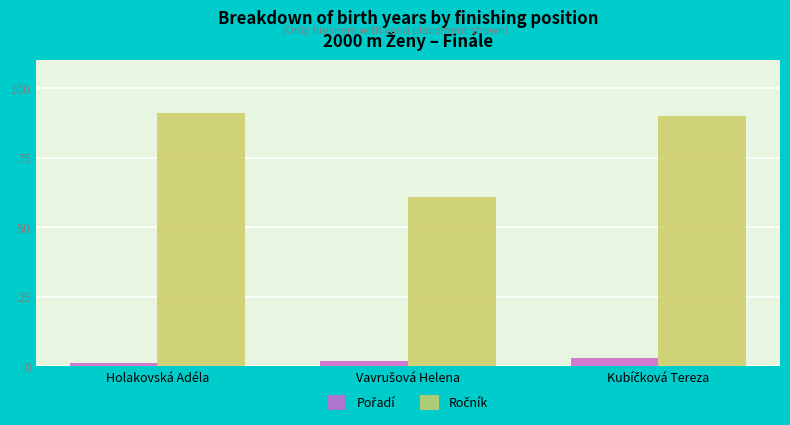

What is the maximum value shown in the chart?

91